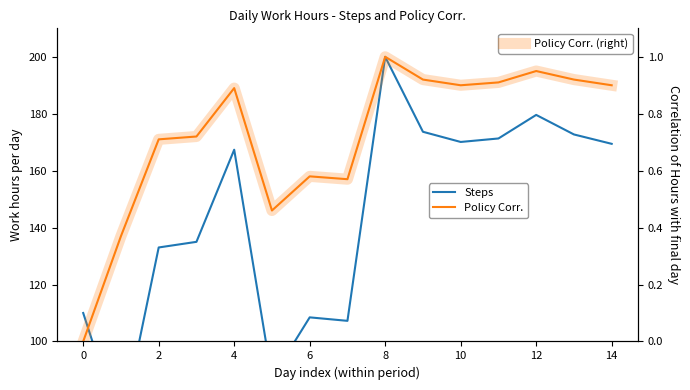

Rank the series by their maximum value, from lowest to highest.

Policy Corr. (right), Policy Corr., Steps